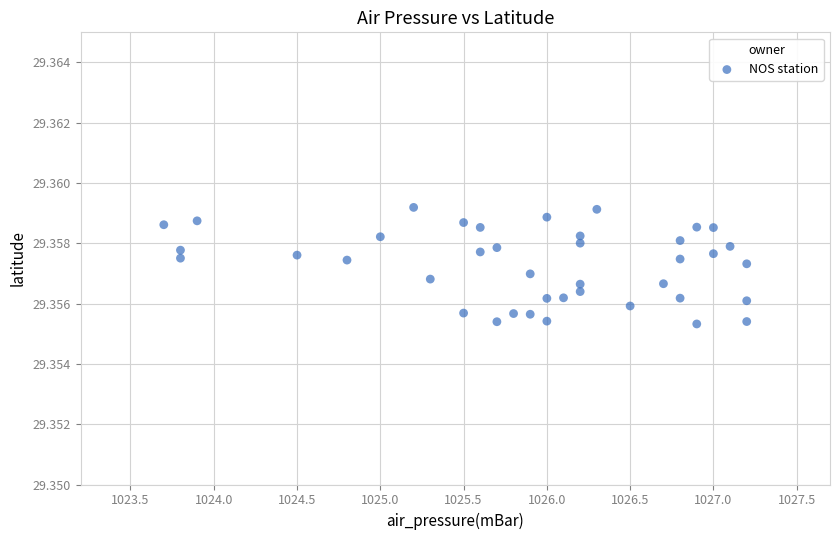

What is the range of X values (max minus min)?

3.5